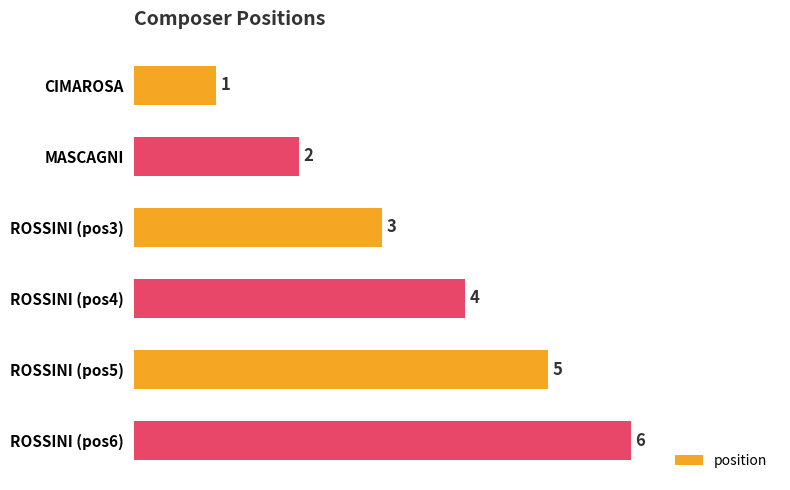

What is the difference between the values at MASCAGNI and ROSSINI (pos5)?

3